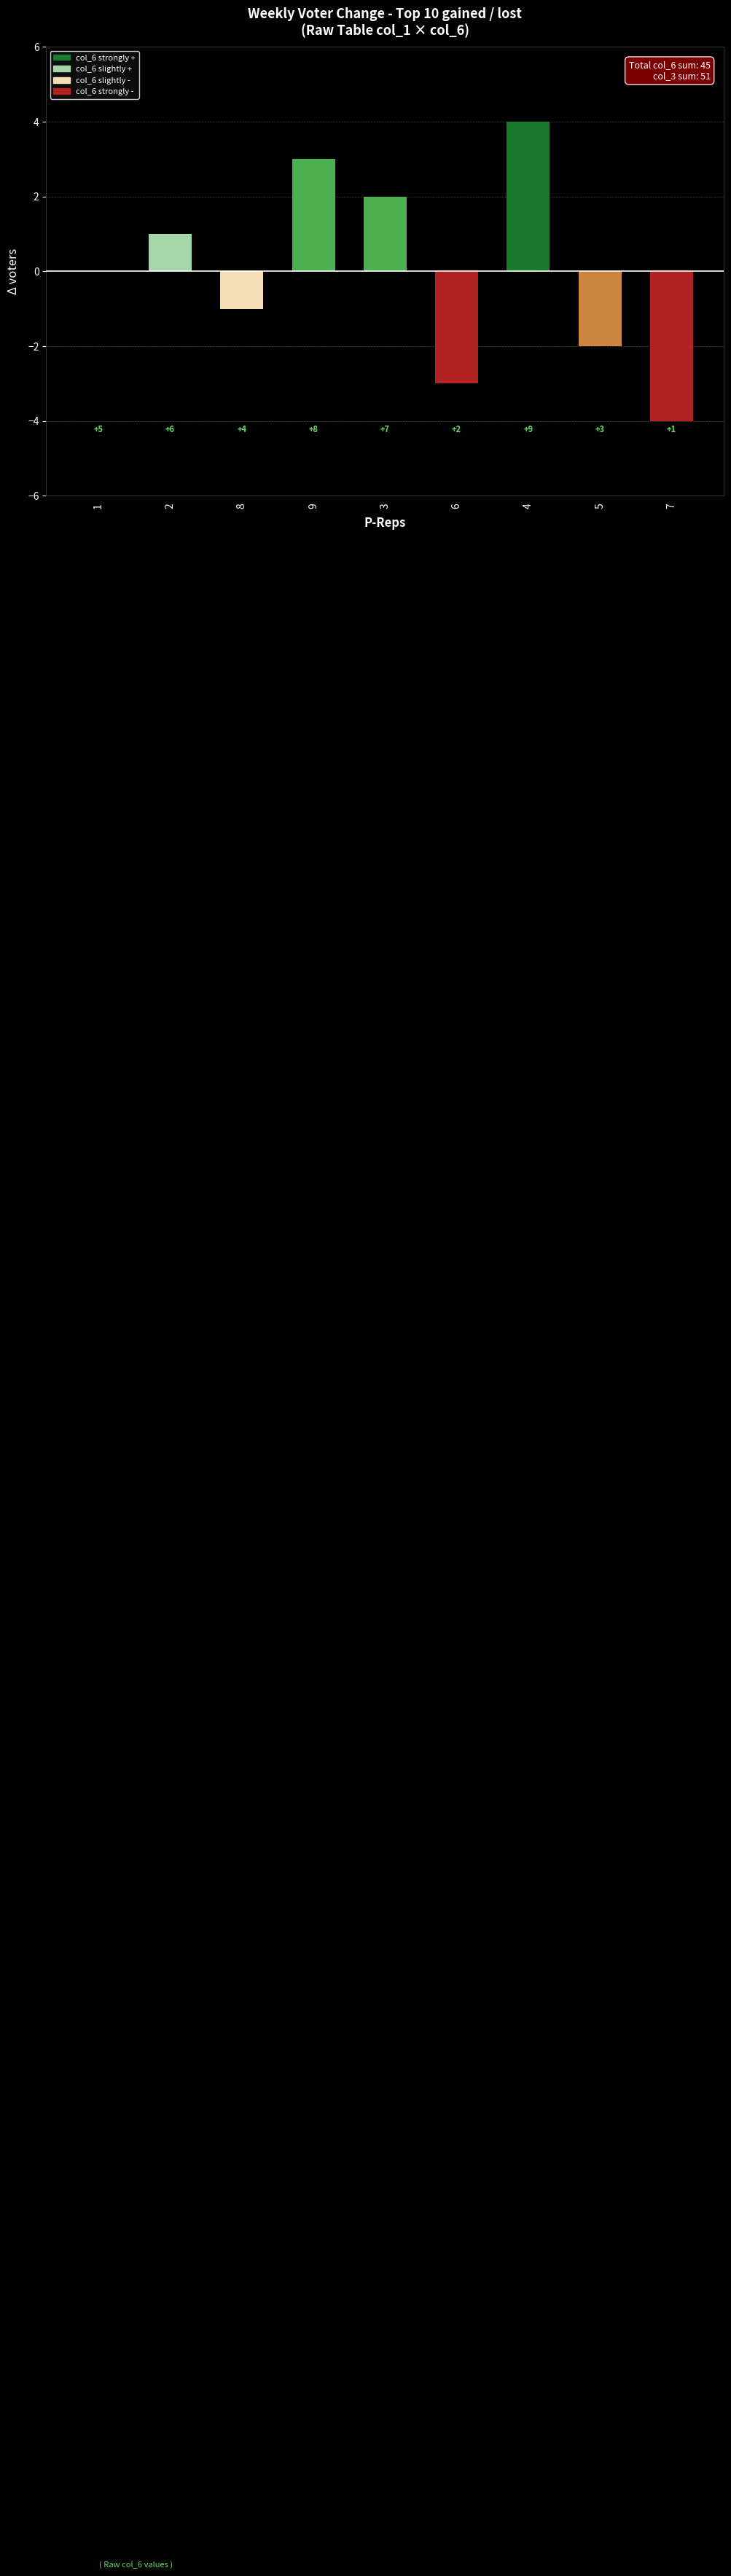

What is the label of the 3rd bar from the left?

8